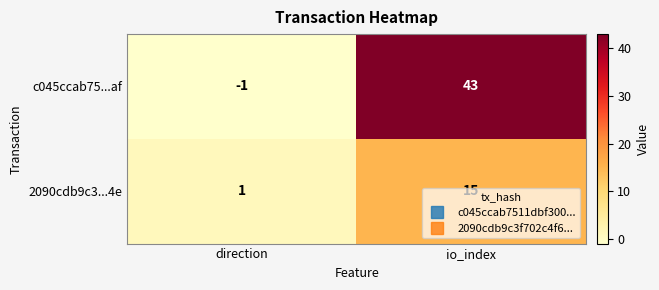

Which category has the lowest value across all series?

direction